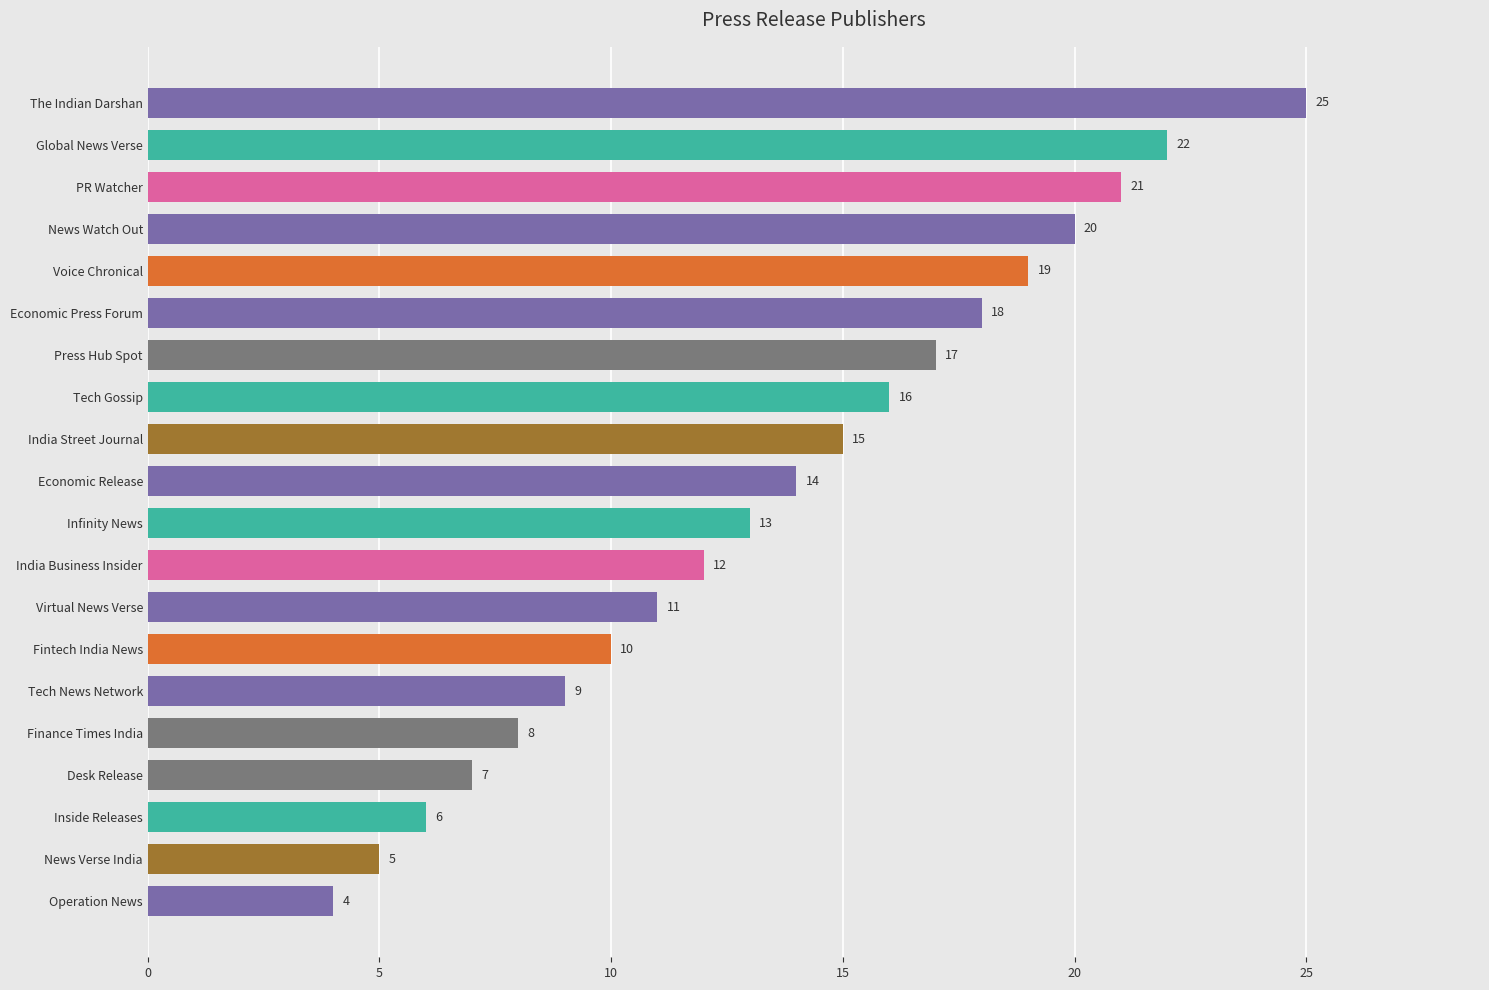

How many bars are there in total?

20